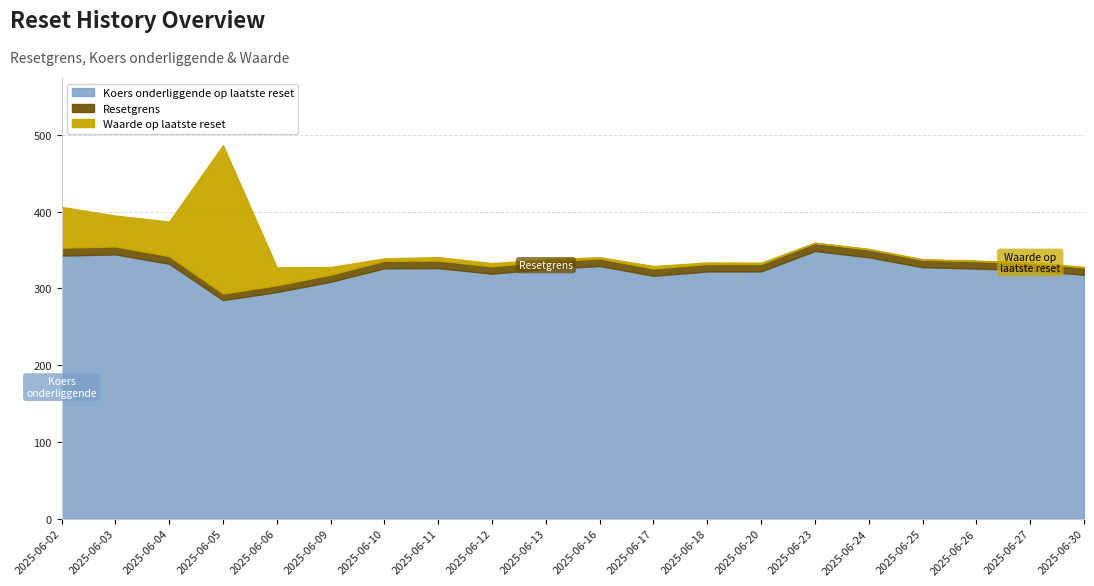

At which category does the chart reach its minimum across all series?

2025-06-23